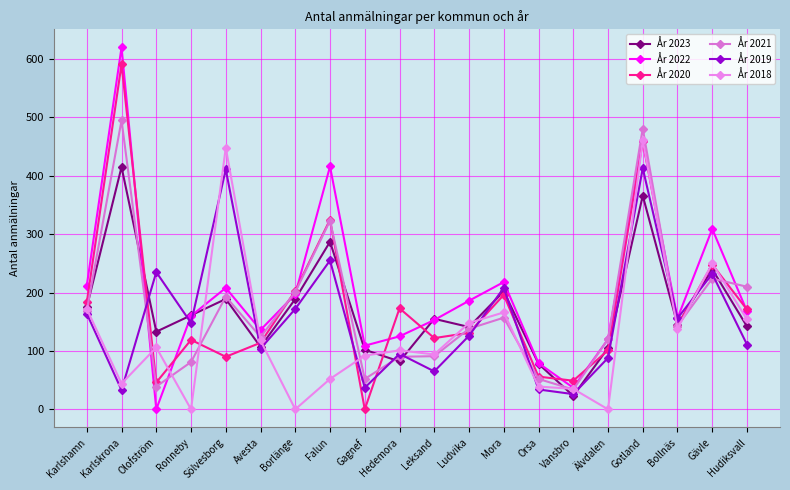

True or false: År 2021 and År 2023 cross at least once.

True